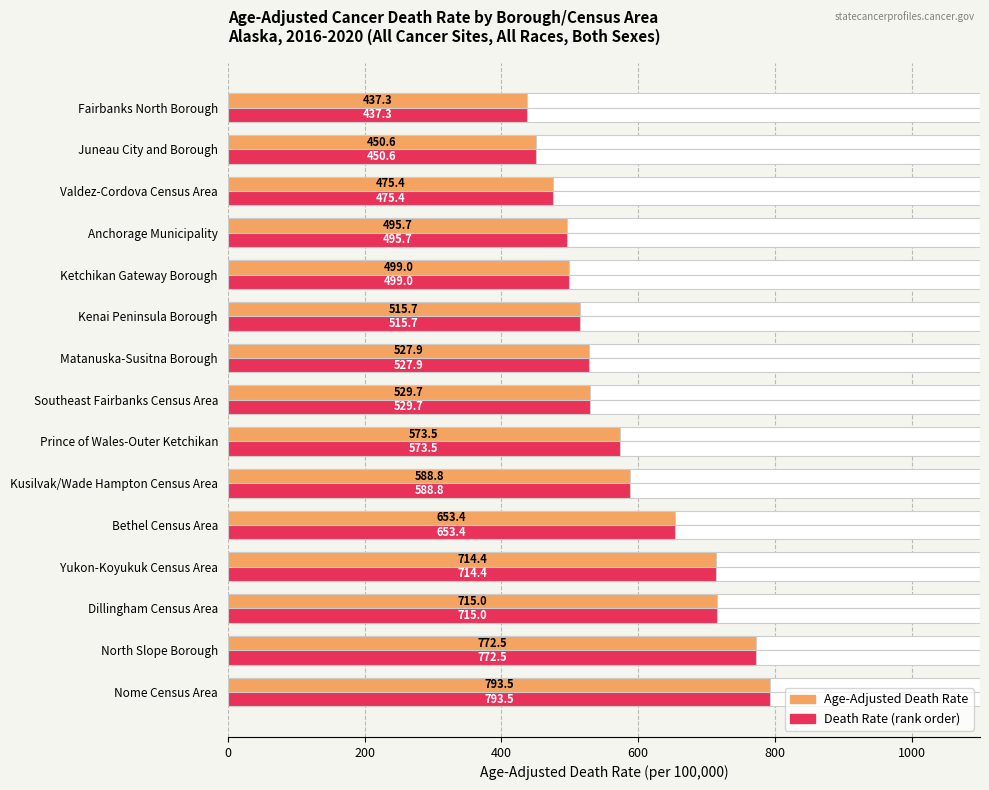

Which has a higher value, Juneau City and Borough or Kusilvak/Wade Hampton Census Area?

Kusilvak/Wade Hampton Census Area